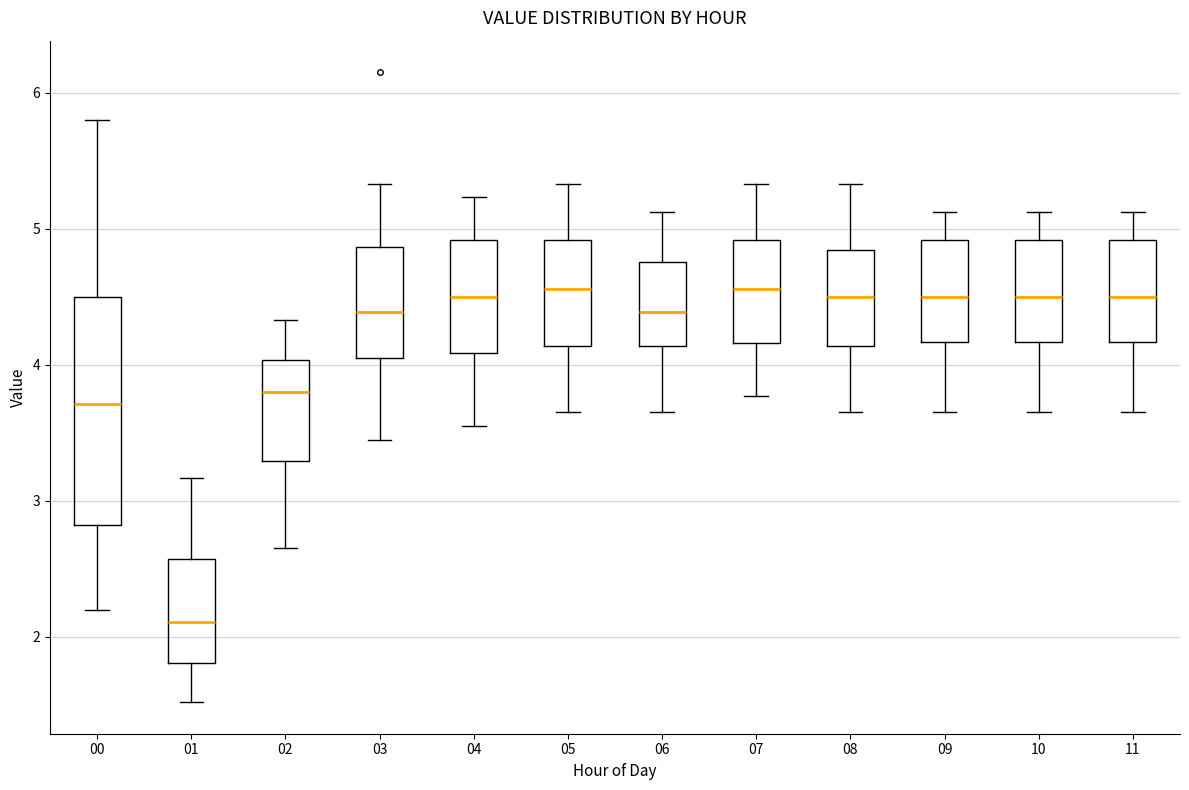

Which box's median line is the lowest?

01